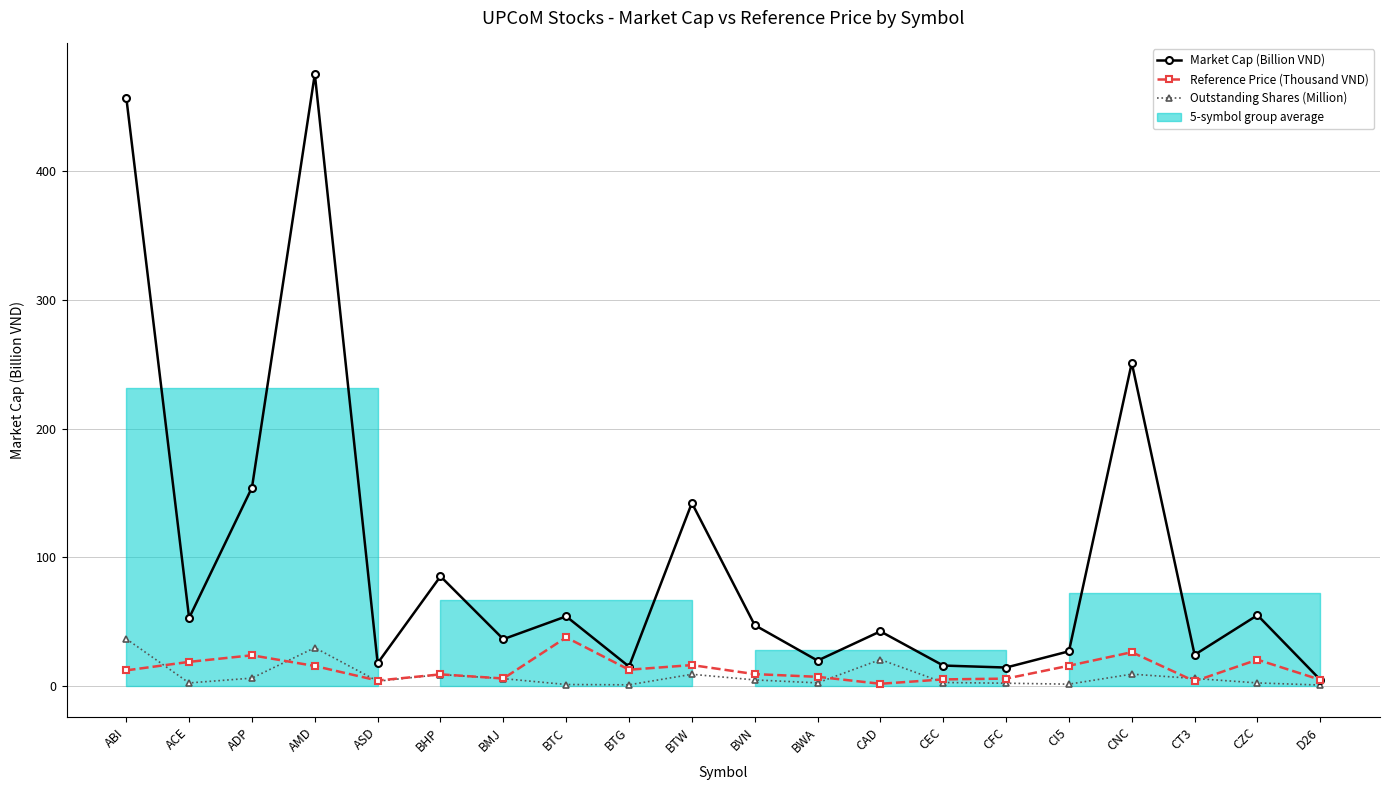

The Market Cap (Billion VND) series shows 251.0 at CNC. True or false?

True